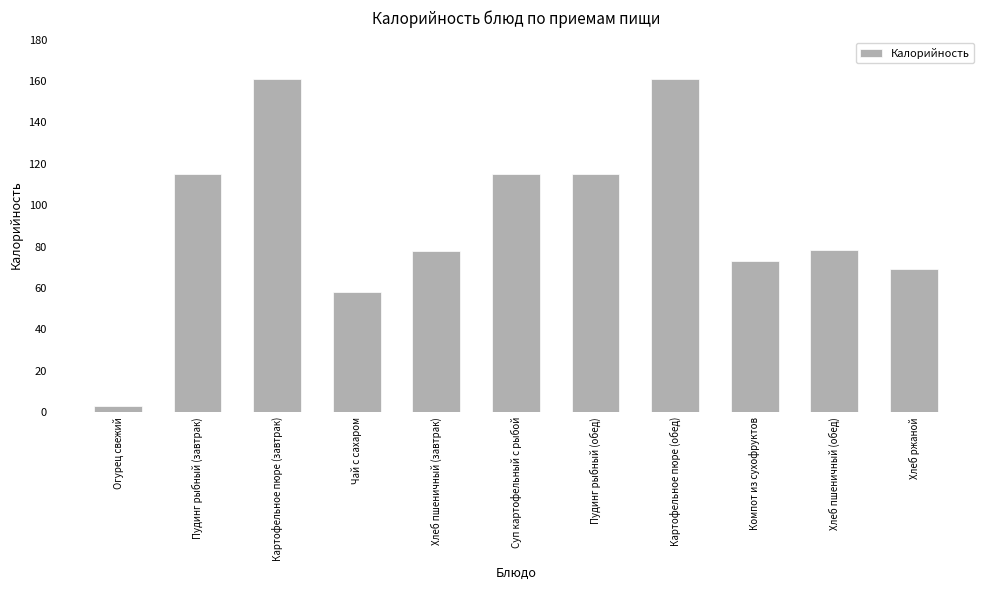

What is the difference between the maximum and second lowest values?

103.0